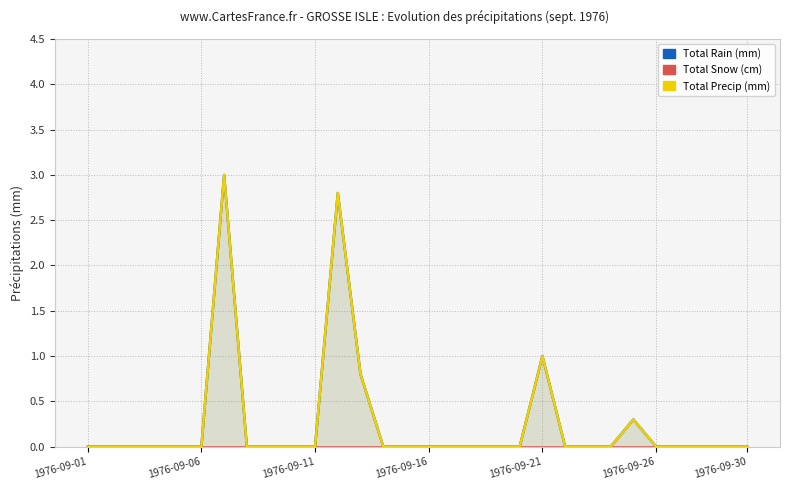

What is the greatest value displayed?

3.0